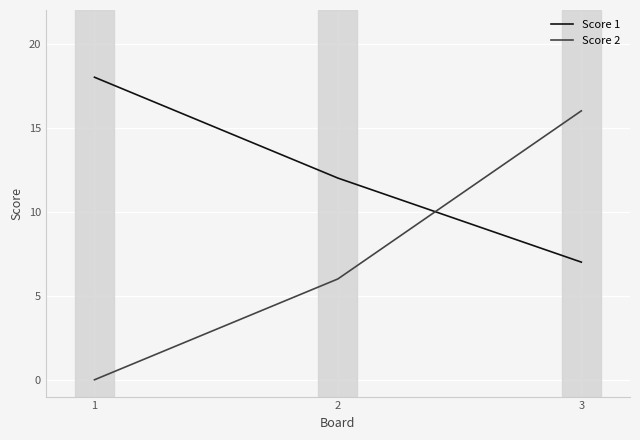

Reading right to left, what are all the values shown in this chart?

Score 1: 3=7	2=12	1=18
Score 2: 3=16	2=6	1=0